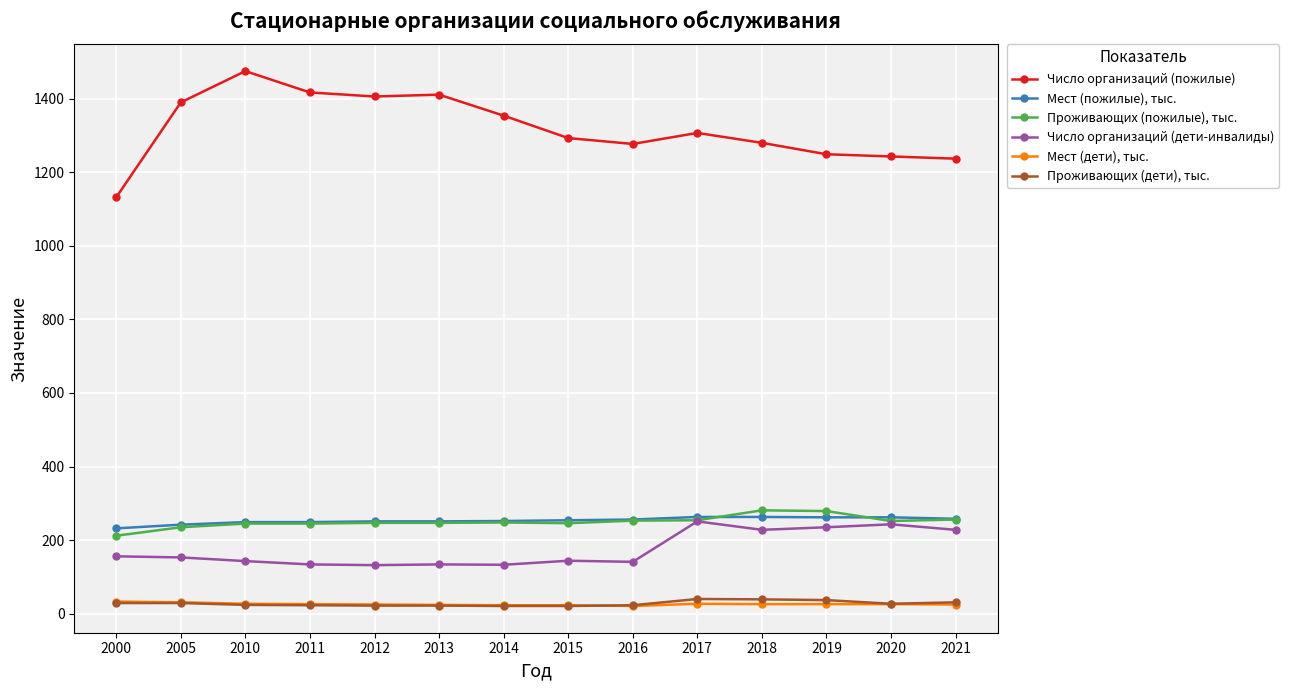

True or false: Проживающих (дети), тыс. and Число организаций (пожилые) intersect in this chart.

False